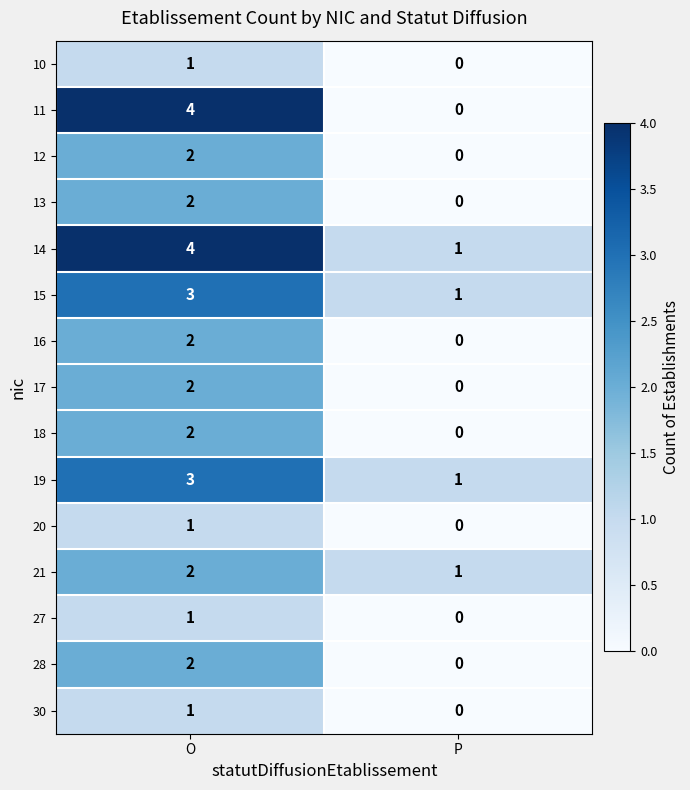

Which series has the largest total across all categories?

14